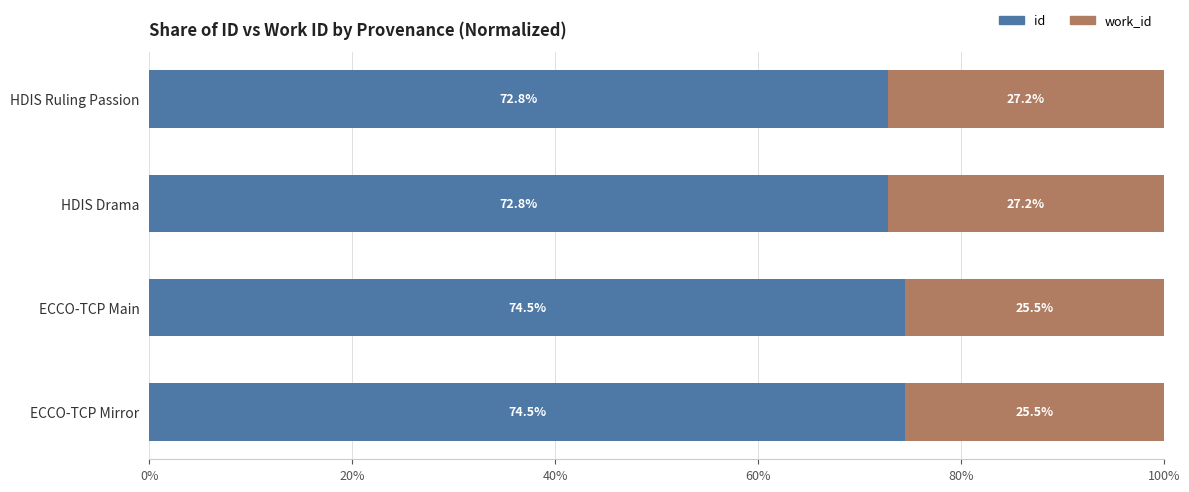

What is the lowest value of the id series?

72.8